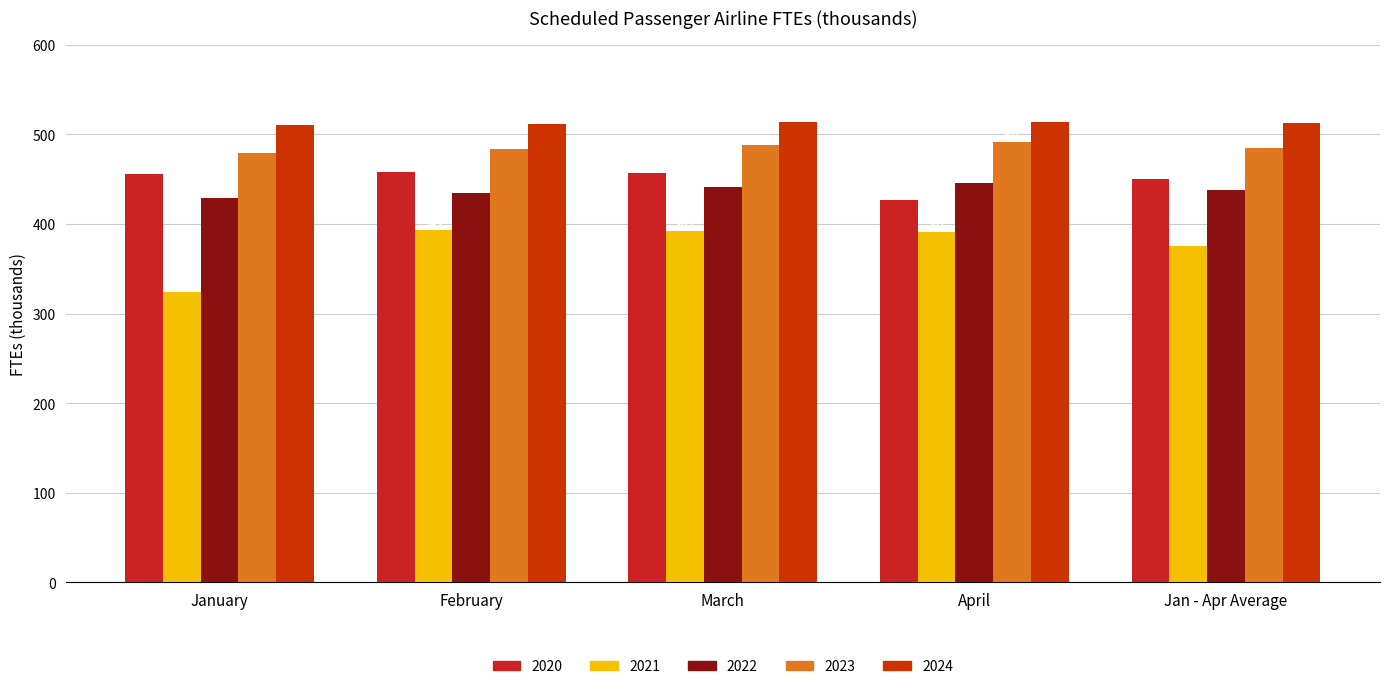

Reading left to right, transcribe all the data shown in this chart.

2020: 456.2	458.2	457.3	426.7	449.6
2021: 323.7	393.1	392.2	391.1	375.0
2022: 429.4	434.9	440.8	446.0	437.8
2023: 478.8	483.2	487.5	491.5	485.3
2024: 510.5	511.7	513.5	513.9	512.4